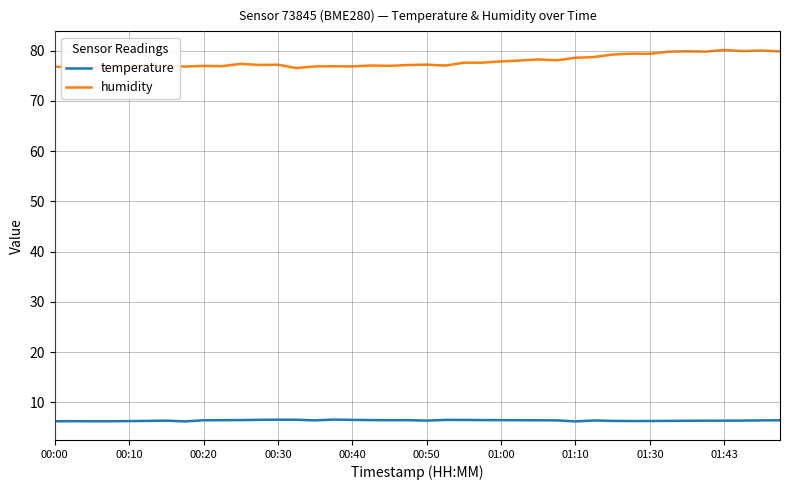

What is the difference between the maximum and minimum values in the humidity series?

3.6